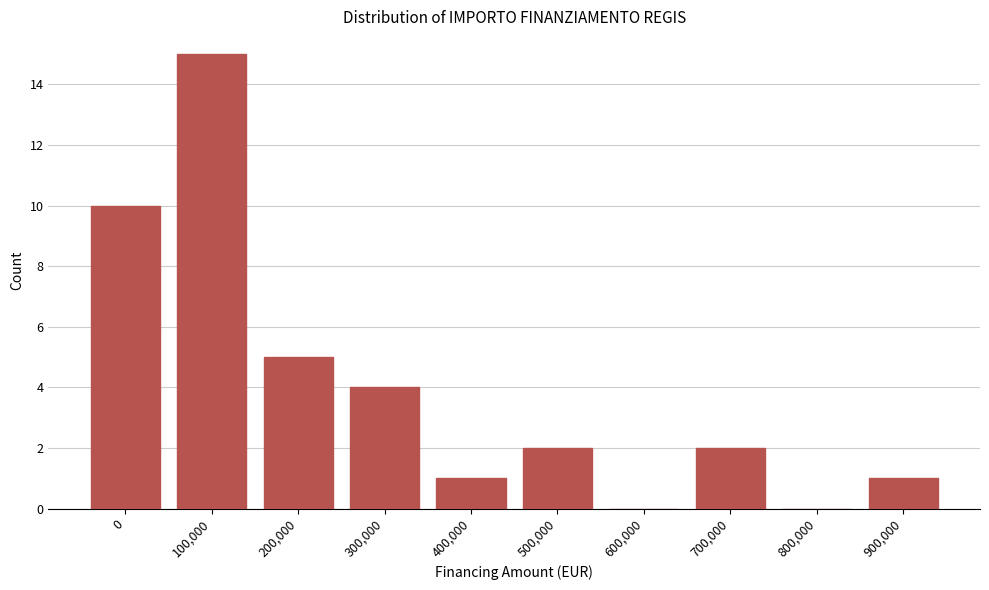

Reading left to right, transcribe all the data shown in this chart.

0=10	100,000=15	200,000=5	300,000=4	400,000=1	500,000=2	600,000=0	700,000=2	800,000=0	900,000=1